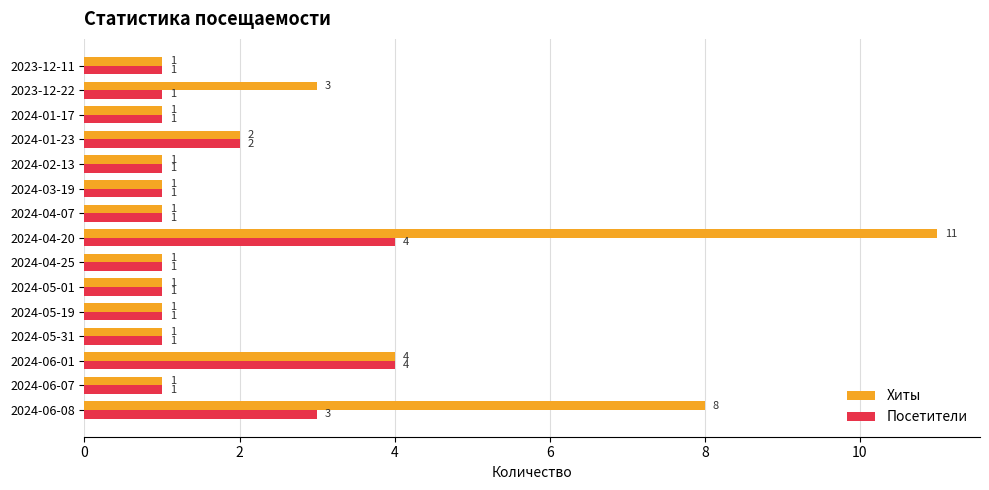

Which series has the widest spread of values?

Хиты